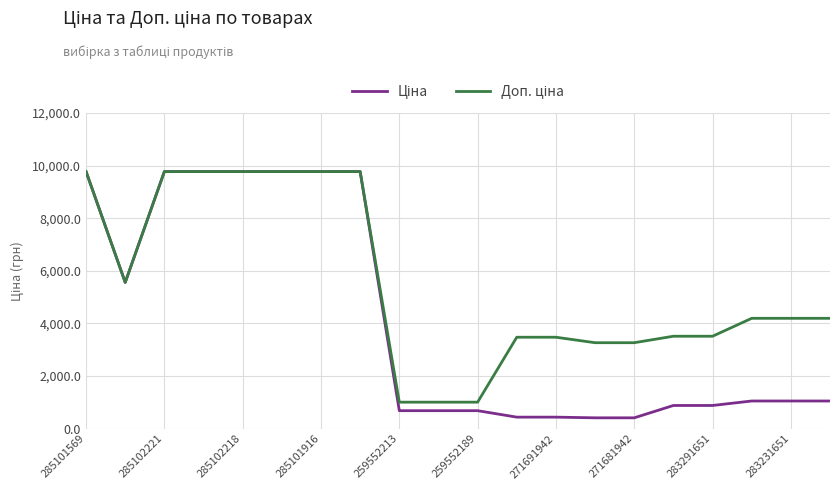

What is the minimum value shown in the chart?

408.2